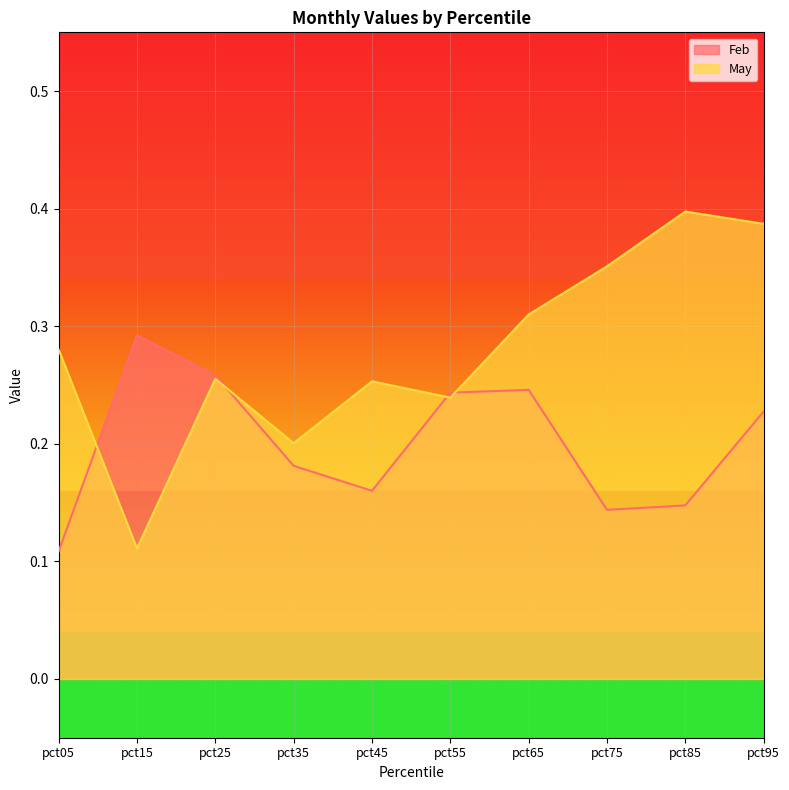

What value does the May series have at pct85?

0.4